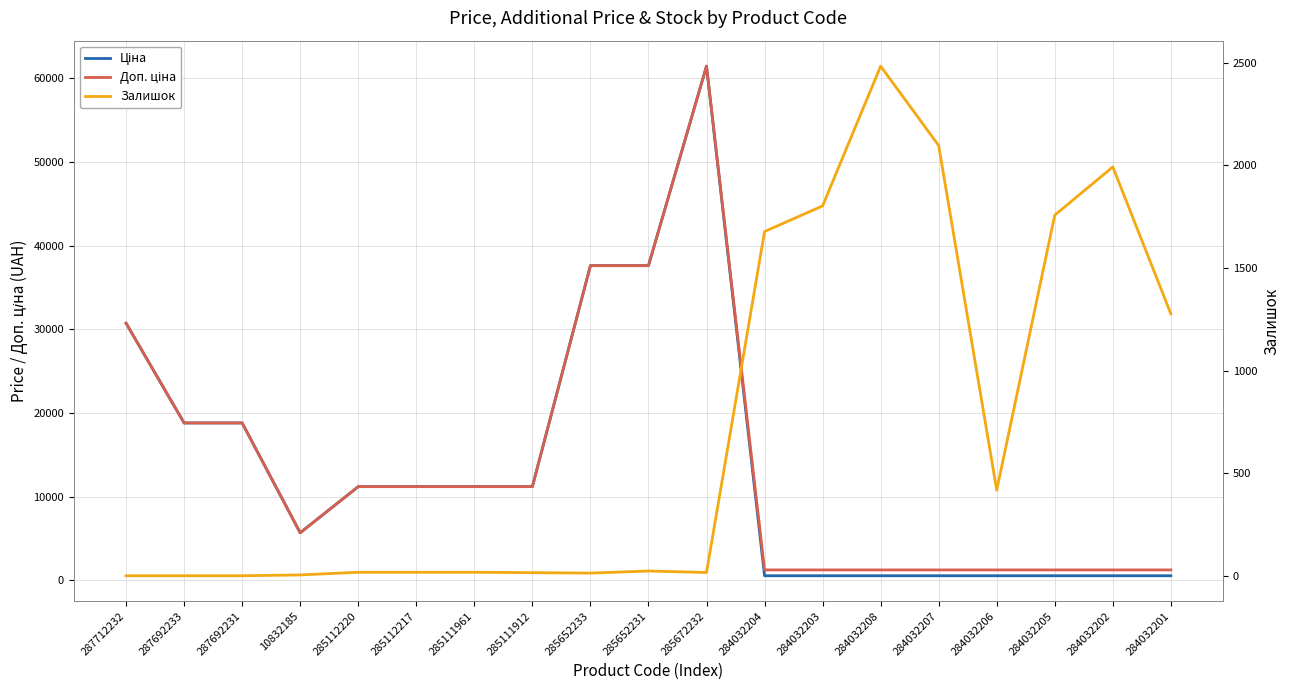

Which category has the highest value in the Ціна series?

285672232